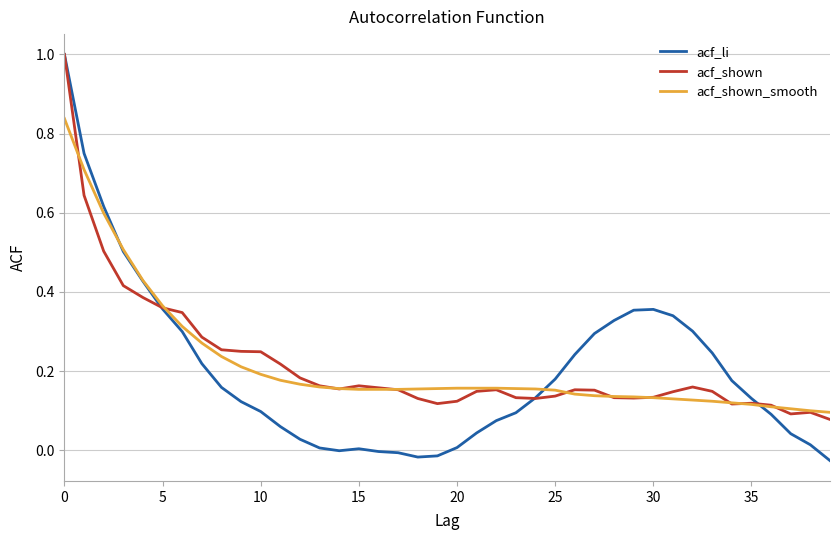

Which series has the largest range (max minus min)?

acf_li